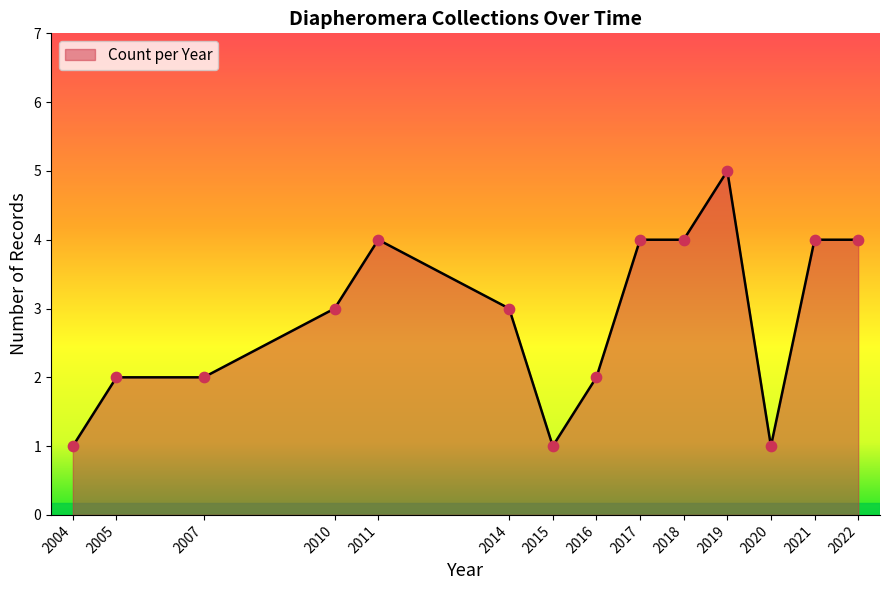

What is the ratio of the value at 2010 to the value at 2004?

3.0